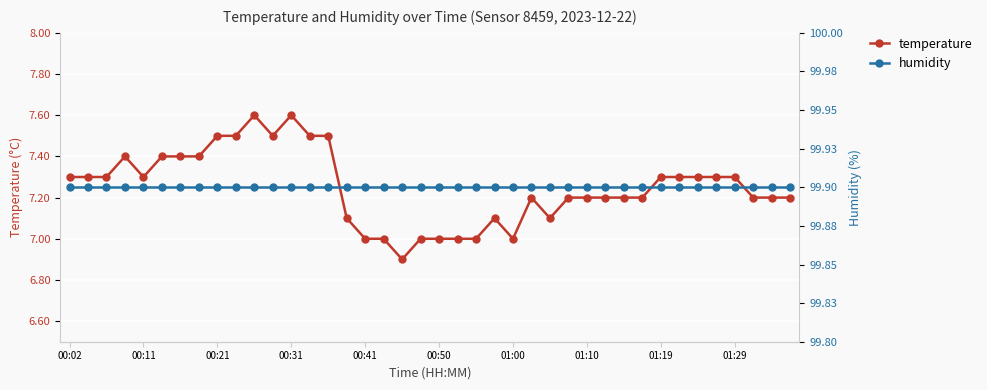

Reading right to left, what are all the values shown in this chart?

temperature: 7.2	7.2	7.2	7.3	7.3	7.3	7.3	7.3	7.2	7.2	7.2	7.2	7.2	7.1	7.2	7.0	7.1	7.0	7.0	7.0	7.0	6.9	7.0	7.0	7.1	7.5	7.5	7.6	7.5	7.6	7.5	7.5	7.4	7.4	7.4	7.3	7.4	7.3	7.3	7.3
humidity: 99.9	99.9	99.9	99.9	99.9	99.9	99.9	99.9	99.9	99.9	99.9	99.9	99.9	99.9	99.9	99.9	99.9	99.9	99.9	99.9	99.9	99.9	99.9	99.9	99.9	99.9	99.9	99.9	99.9	99.9	99.9	99.9	99.9	99.9	99.9	99.9	99.9	99.9	99.9	99.9